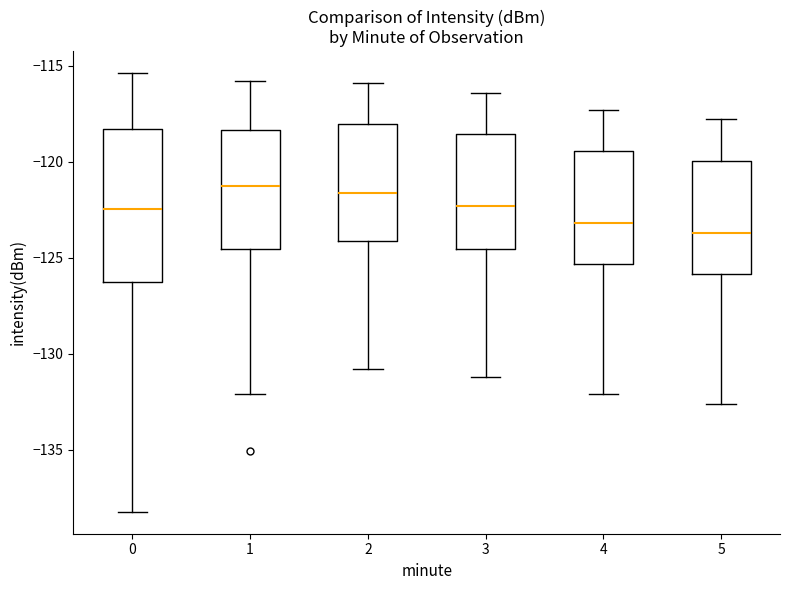

Where is the upper edge of the box at x = 1 on the y-axis? The values are not printed on the chart, so give them approximately, as read against the axis.

-118.5